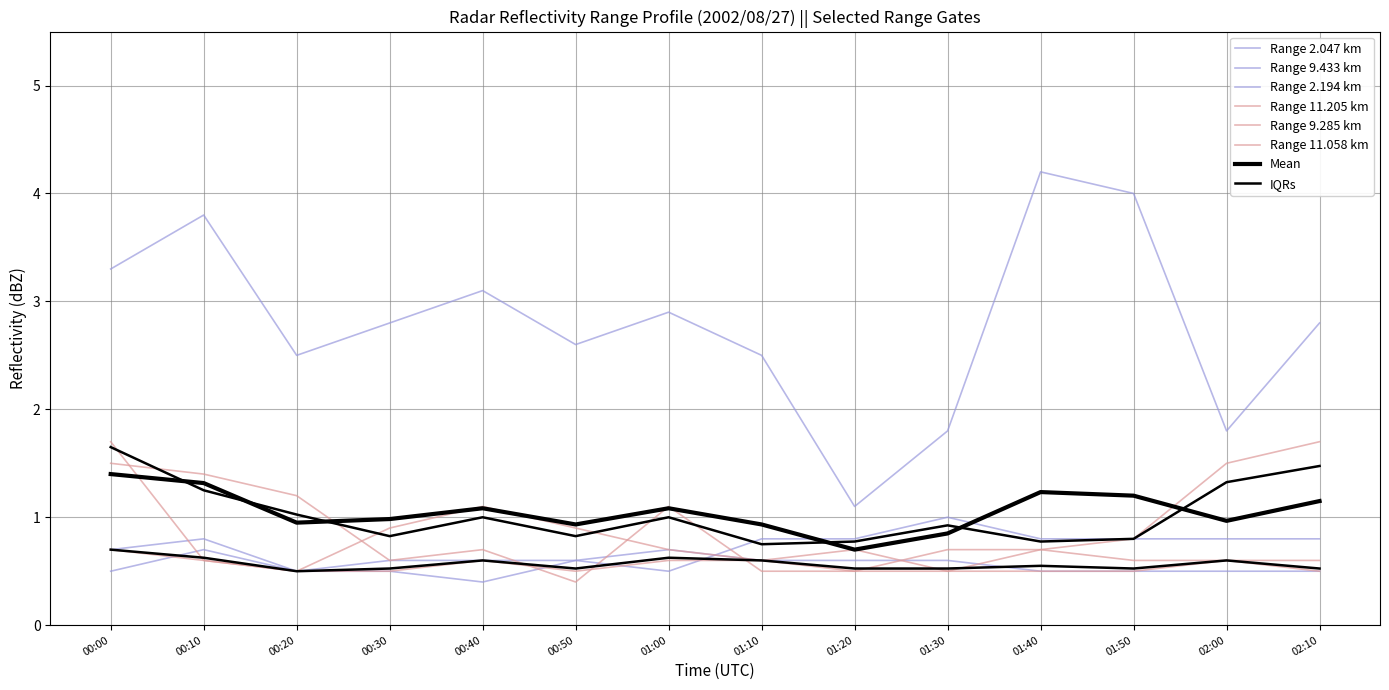

Rank the categories by 9.433 value from highest to lowest.

00:10, 00:00, 01:00, 00:30, 00:40, 00:50, 01:10, 01:20, 01:30, 00:20, 01:40, 01:50, 02:00, 02:10